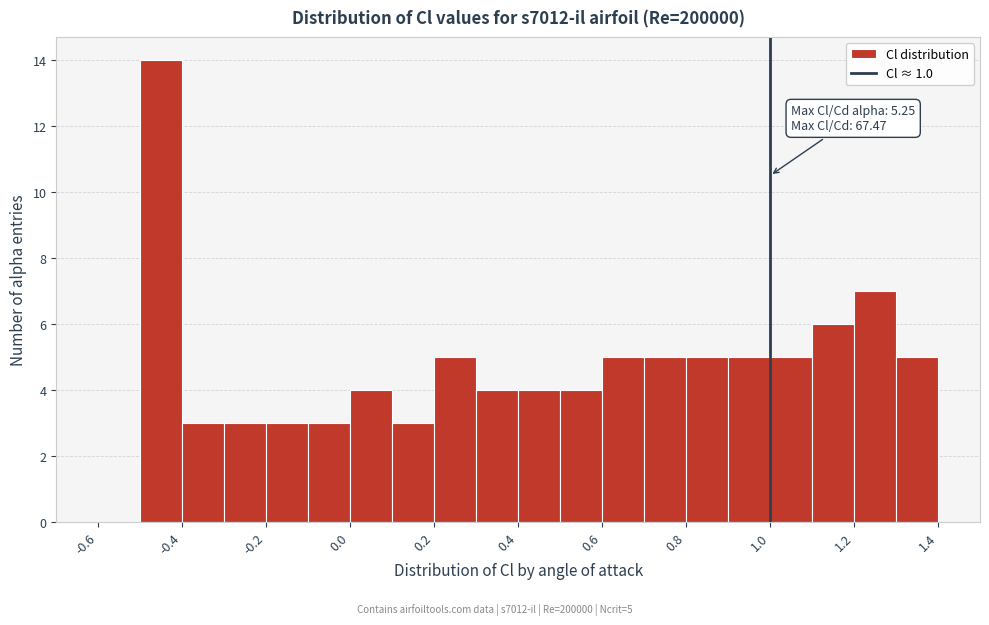

Over which range of the x-axis is the bar tallest?

-0.5 to -0.4